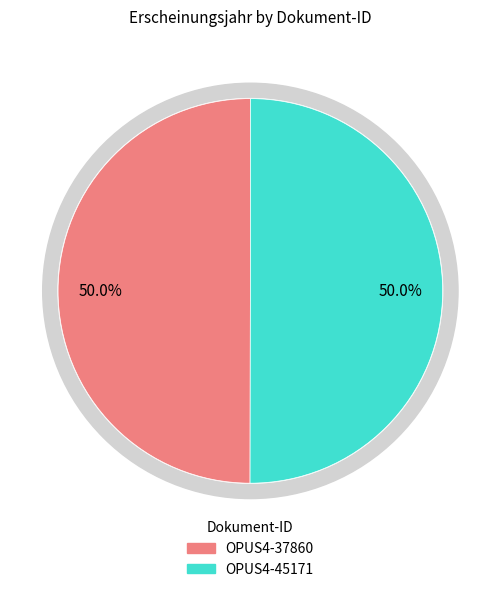

Rank the categories by value from highest to lowest.

OPUS4-45171, OPUS4-37860